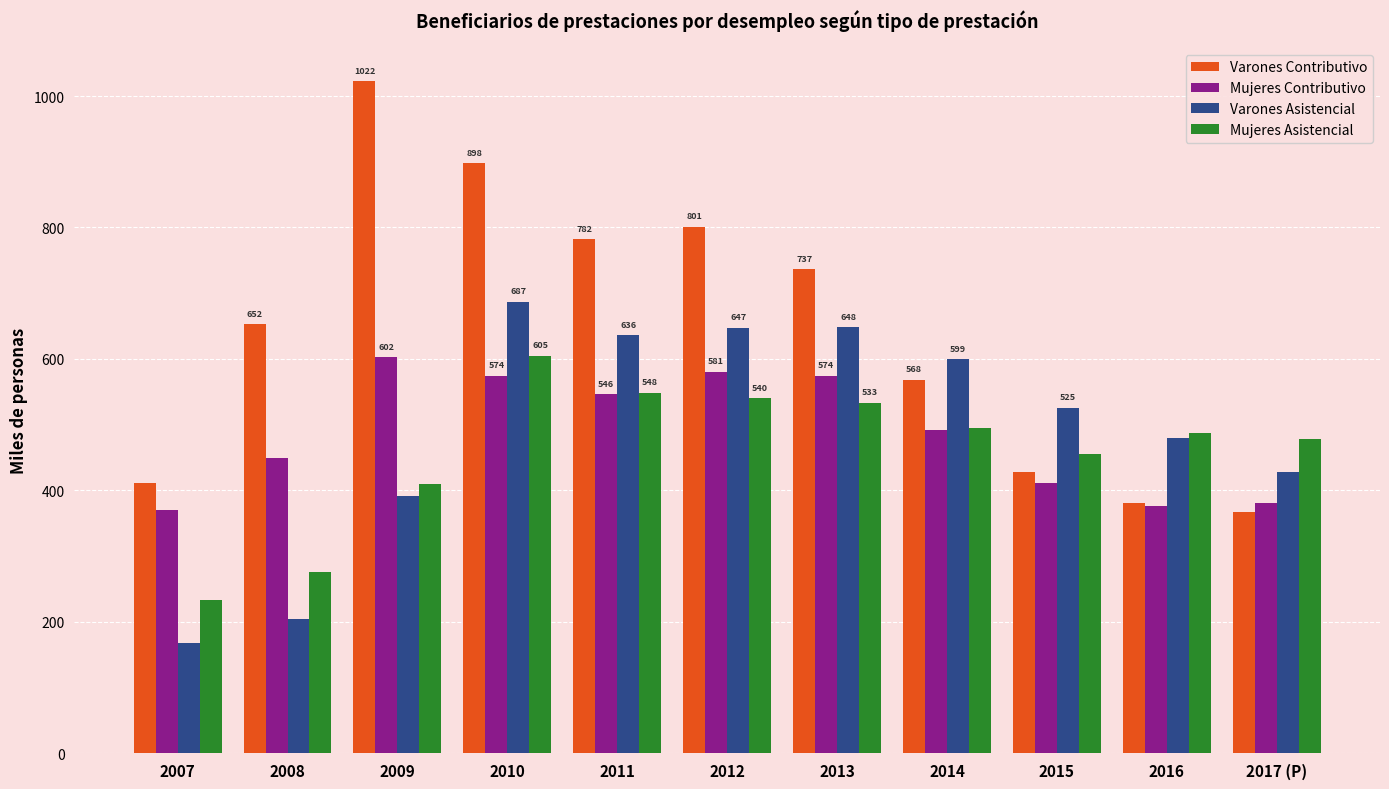

At which label does Mujeres Asistencial first exceed 487?

2010